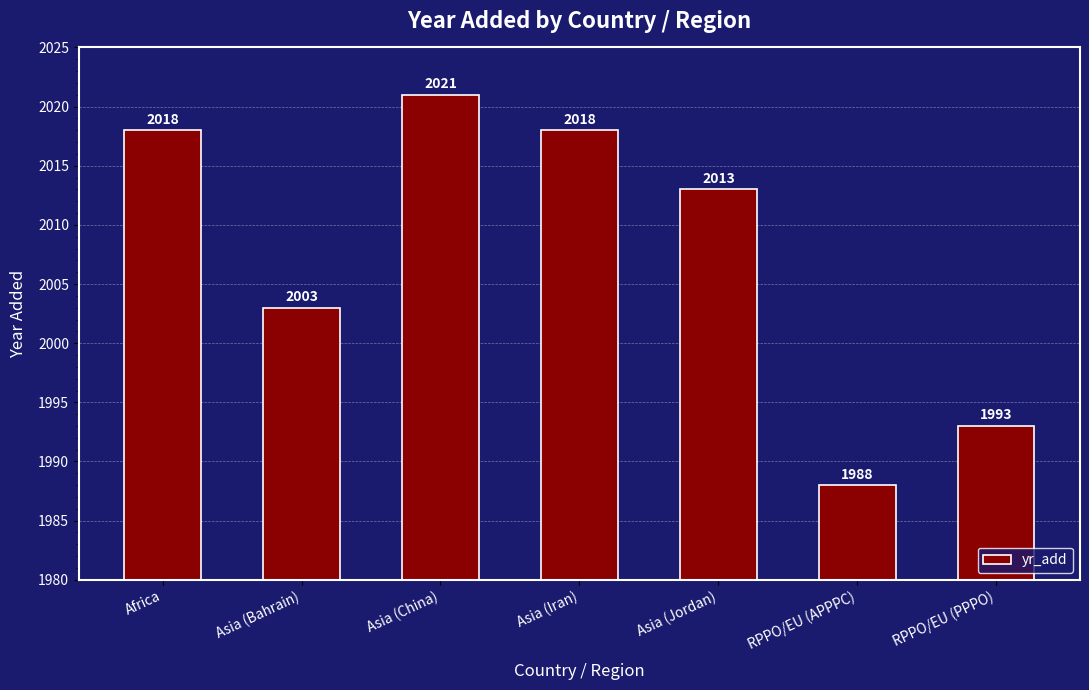

What is the difference between the values at Asia (Iran) and RPPO/EU (PPPO)?

25